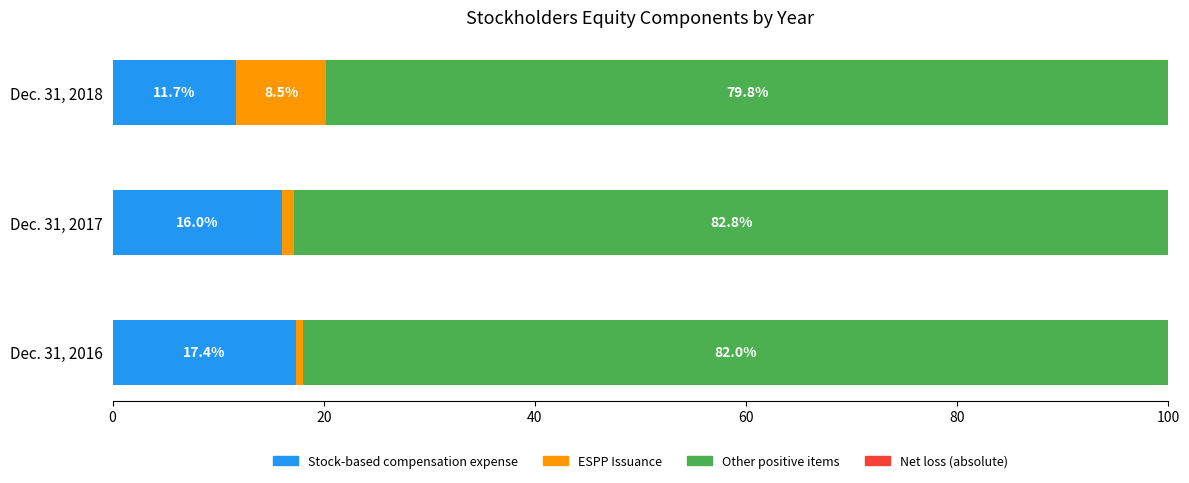

What is the total value across all series at Dec. 31, 2016?

100.0